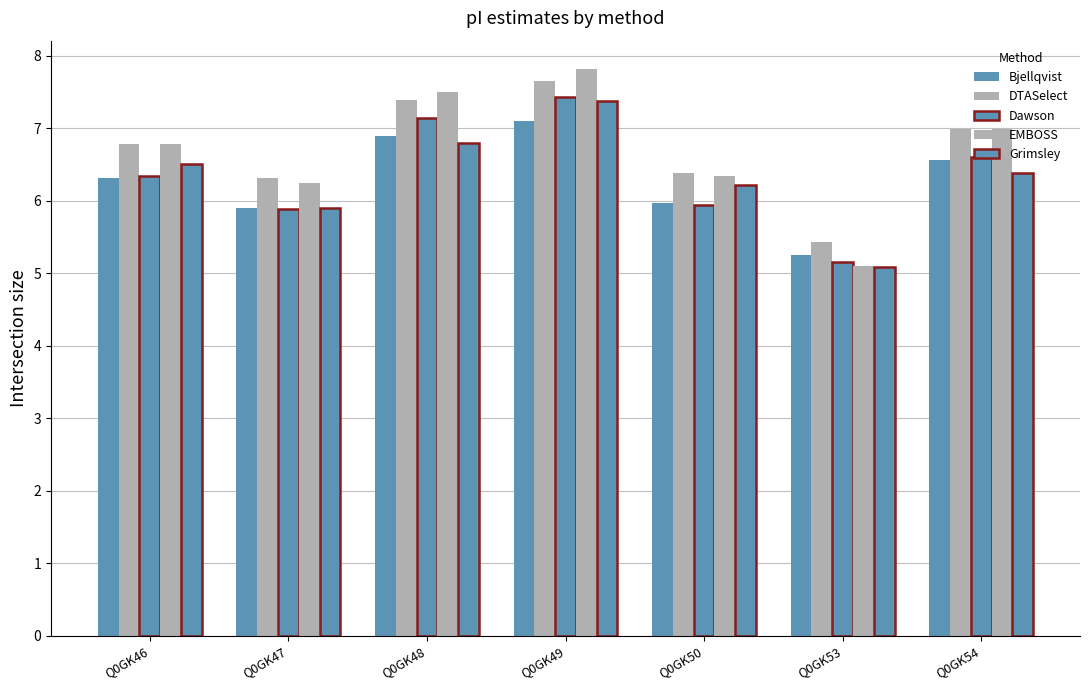

How many groups of bars are there?

7